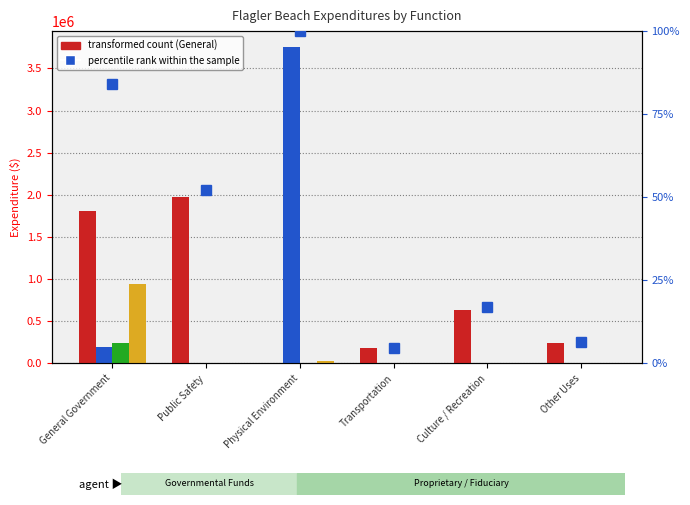

Is it true that Fiduciary equals 237476.0 at General Government?

True